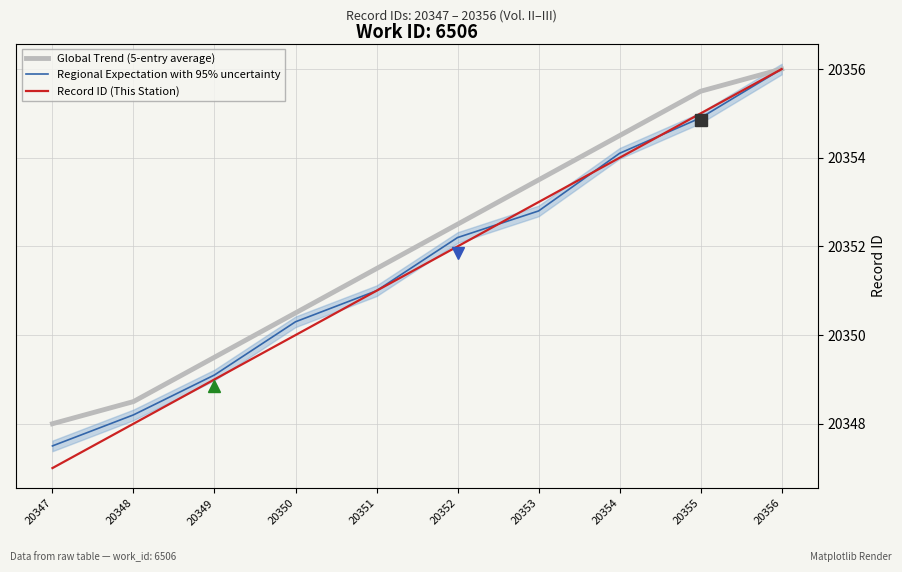

How many distinct data groups are displayed?

3